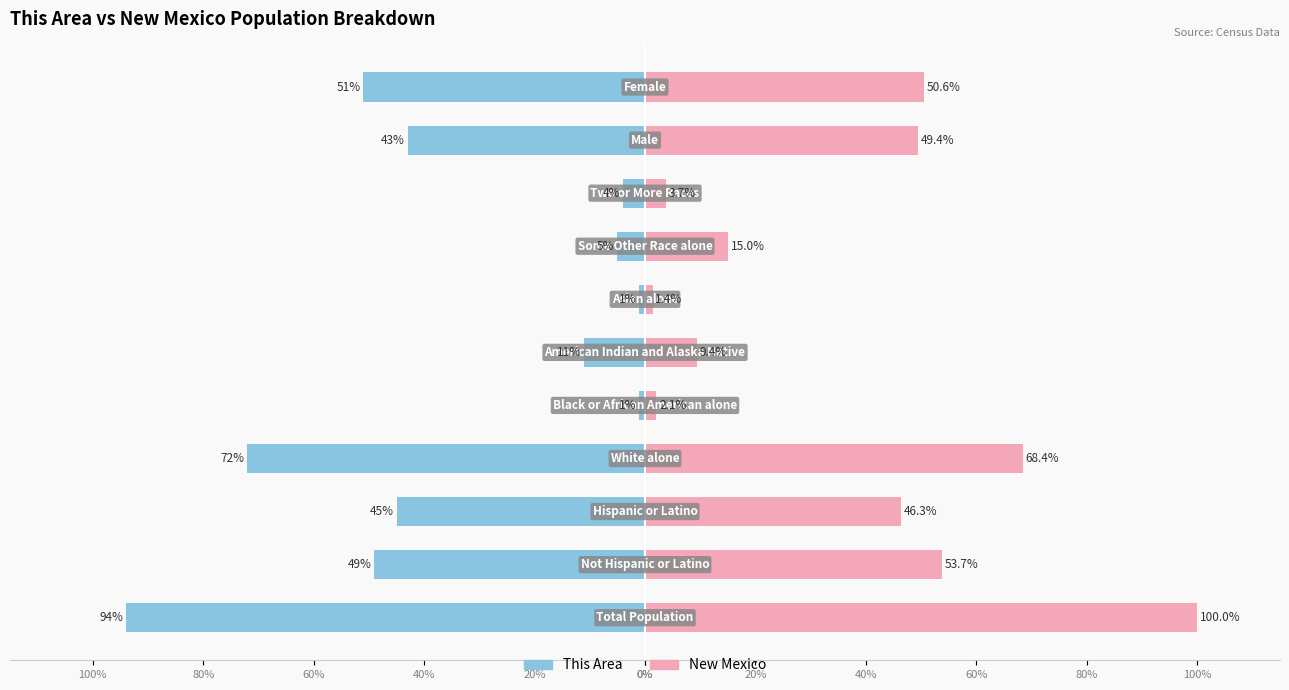

What is the value of the This Area bar at the 3rd from the left?

-45.0